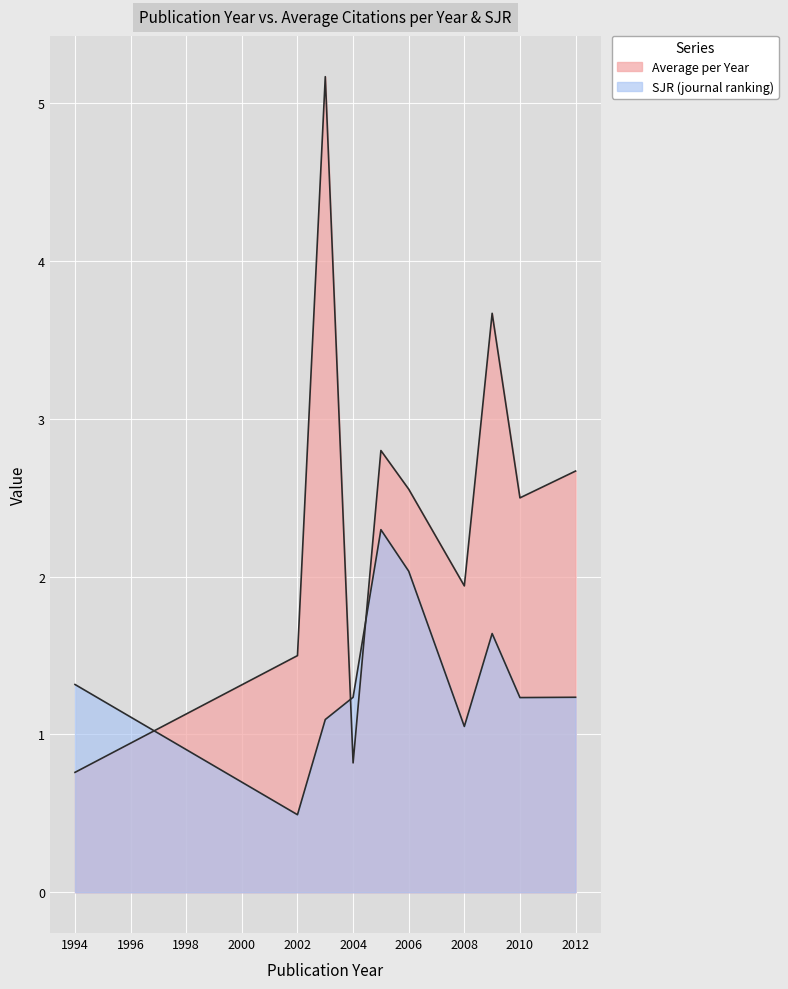

After their last crossing, which series has the higher values: SJR (journal ranking) or Average per Year?

Average per Year